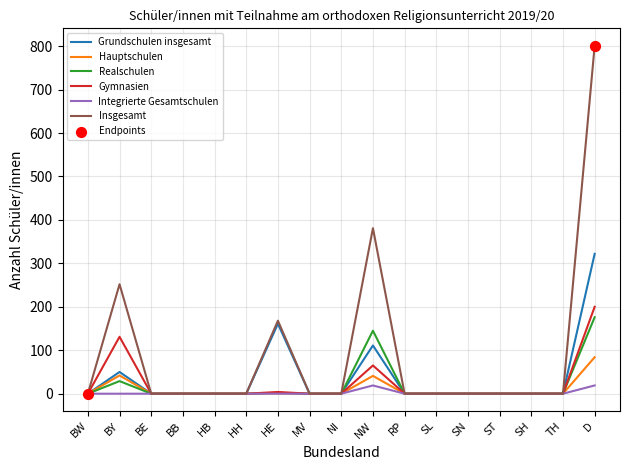

At which label is Insgesamt closest to 400?

NW